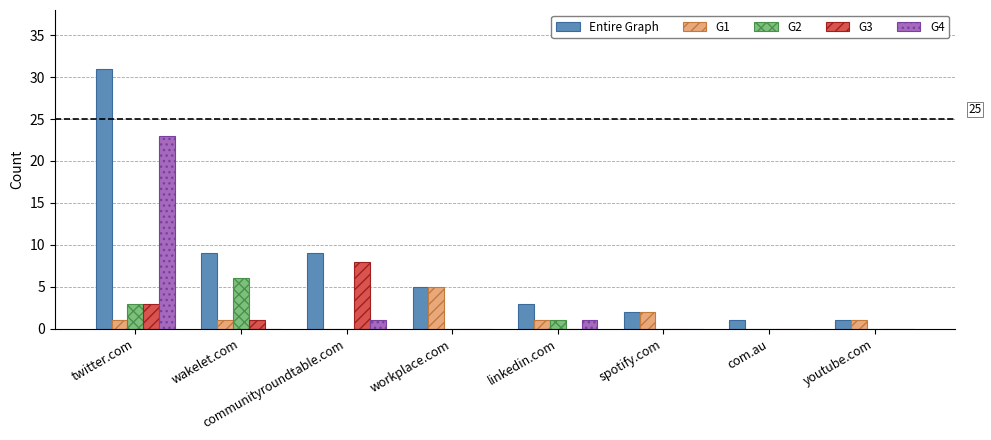

What is the average value of the G2 series?

1